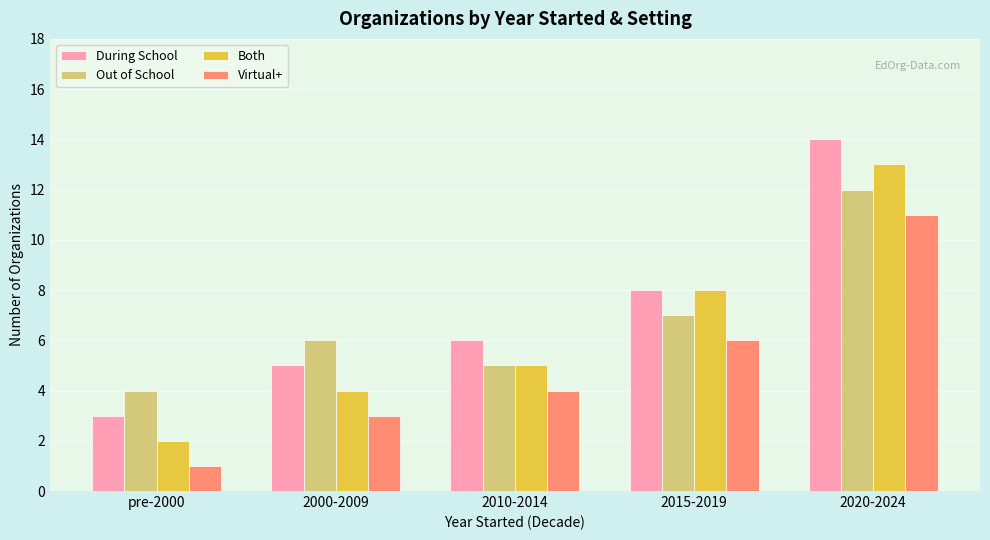

What is the highest value of the During School series?

14